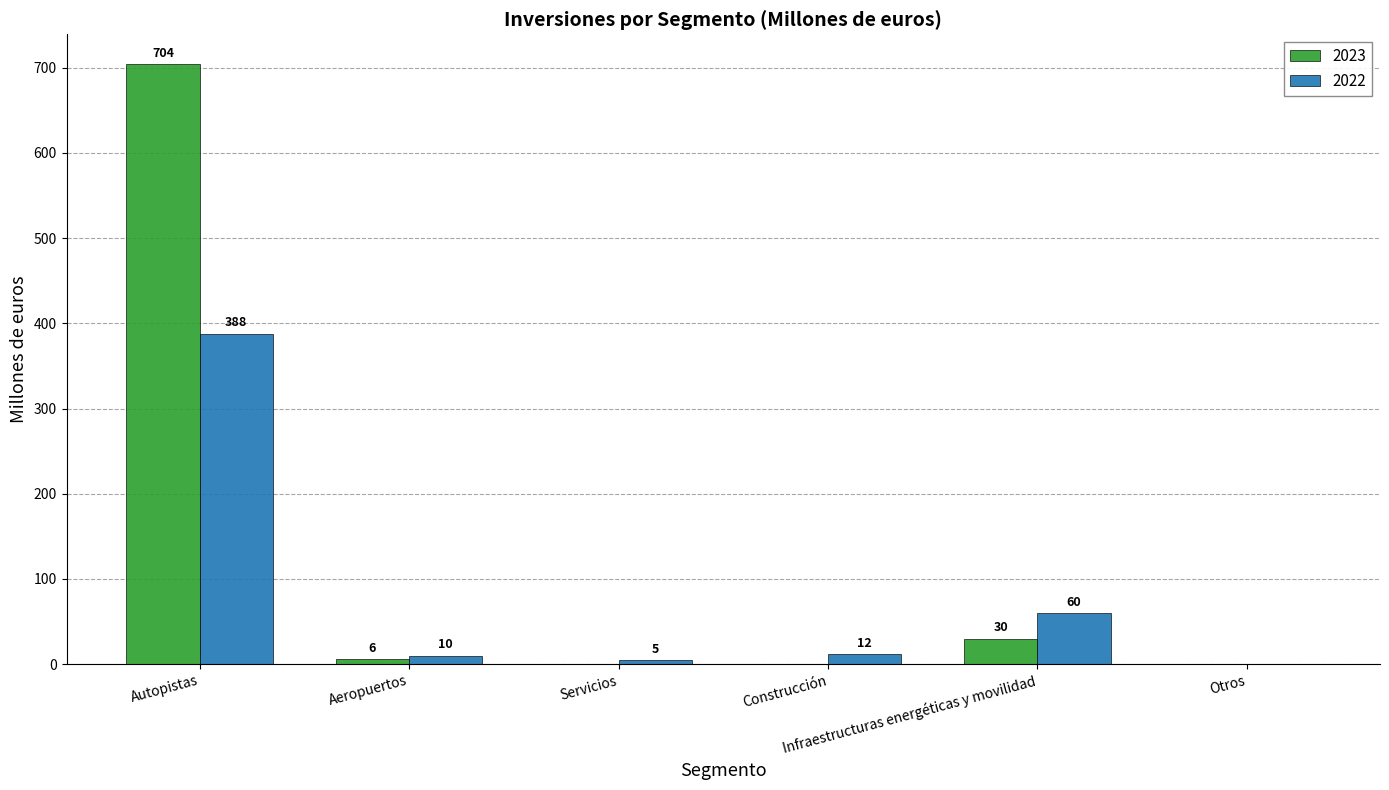

How many groups of bars are there?

6